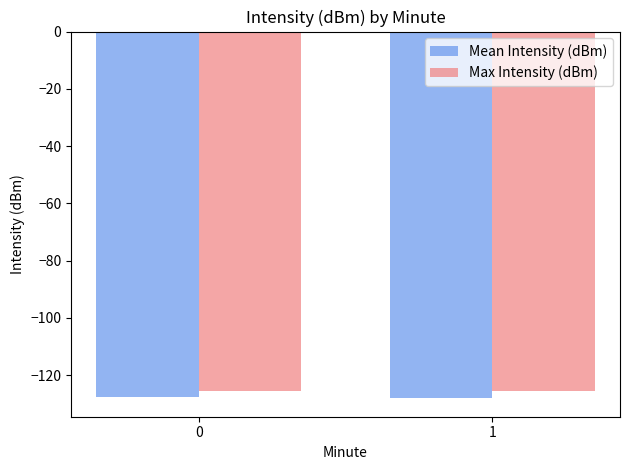

How many distinct data groups are displayed?

2